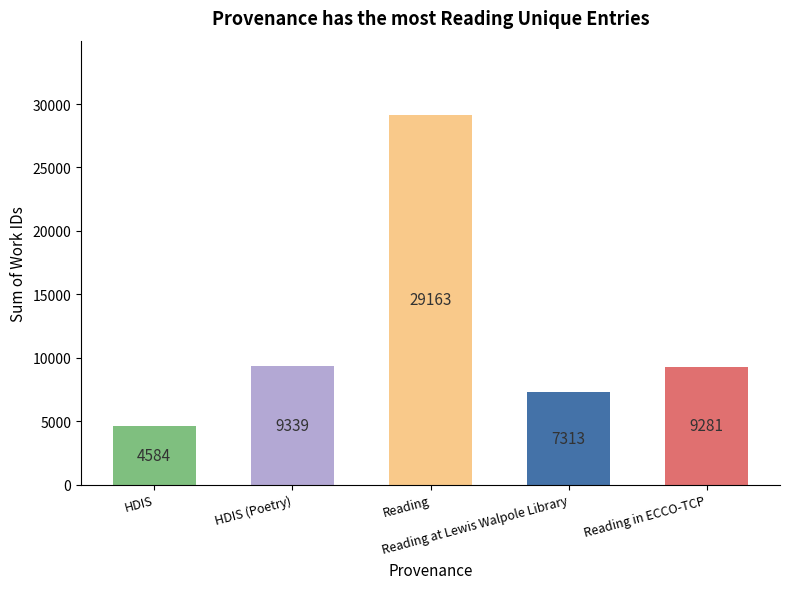

What is the value of the 2nd bar from the left?

9339